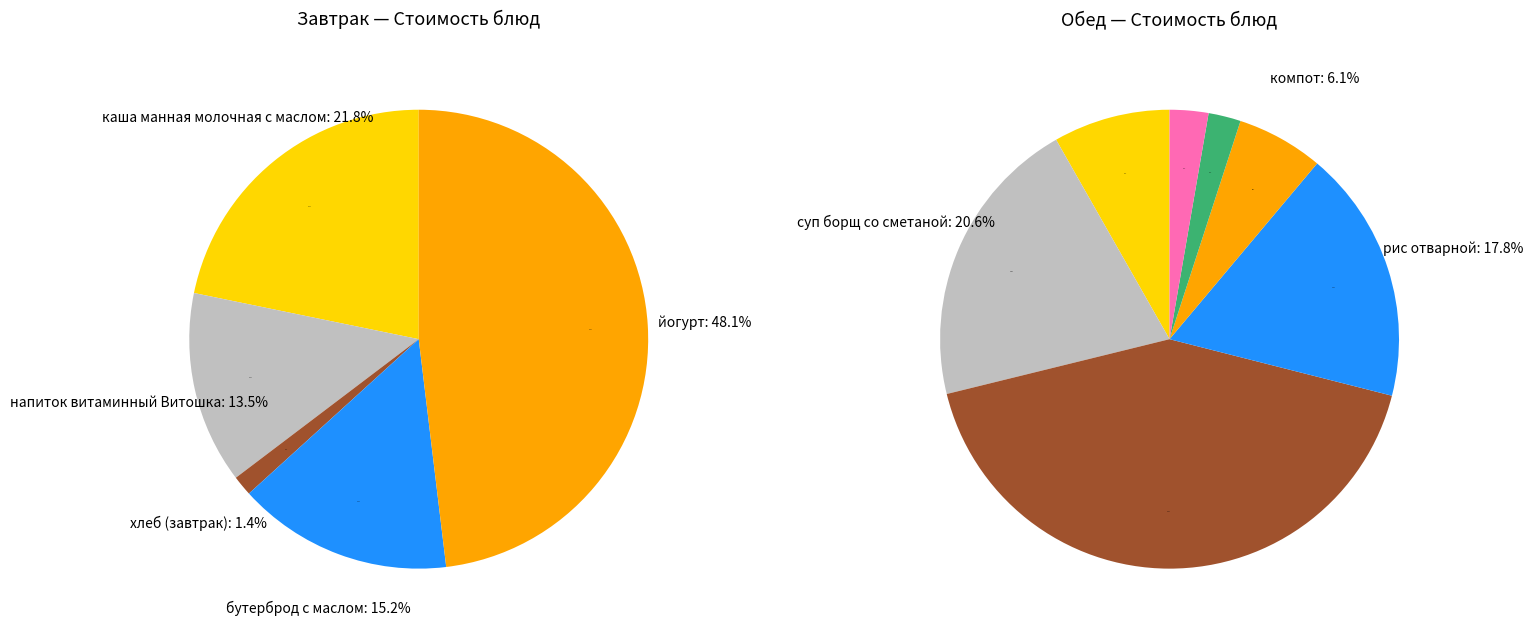

Is напиток витаминный Витошка the majority of the pie?

No